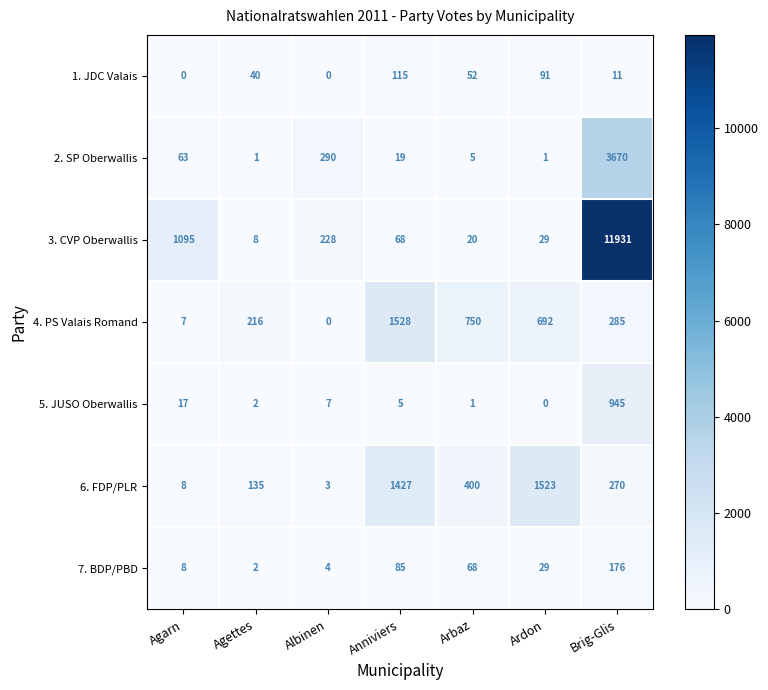

Read the 5. JUSO Oberwallis value at Albinen, to the nearest 10.

10